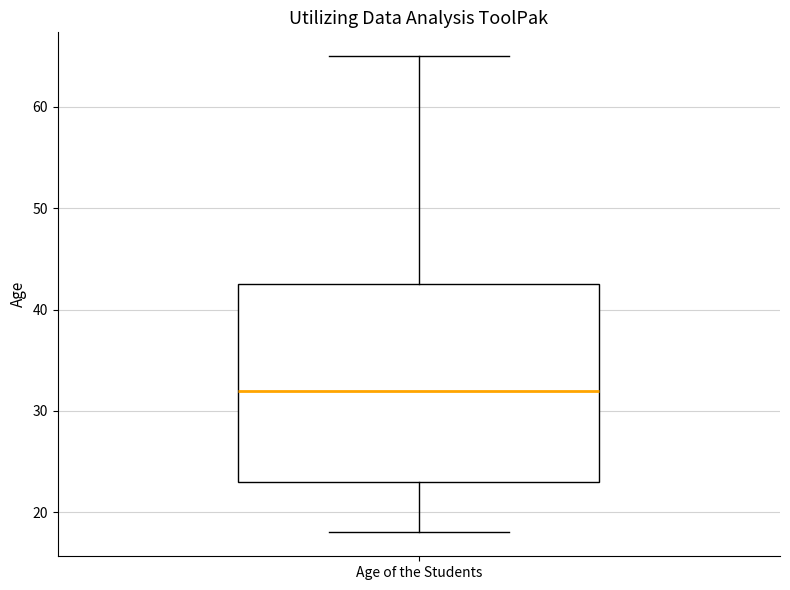

Read this box plot against the y-axis: the position of the median line, the range covered by the box, and the ends of both whiskers. The values are not printed on the chart, so give them approximately, as read against the axis.

median 32, box 23 to 43, whiskers 18 to 65